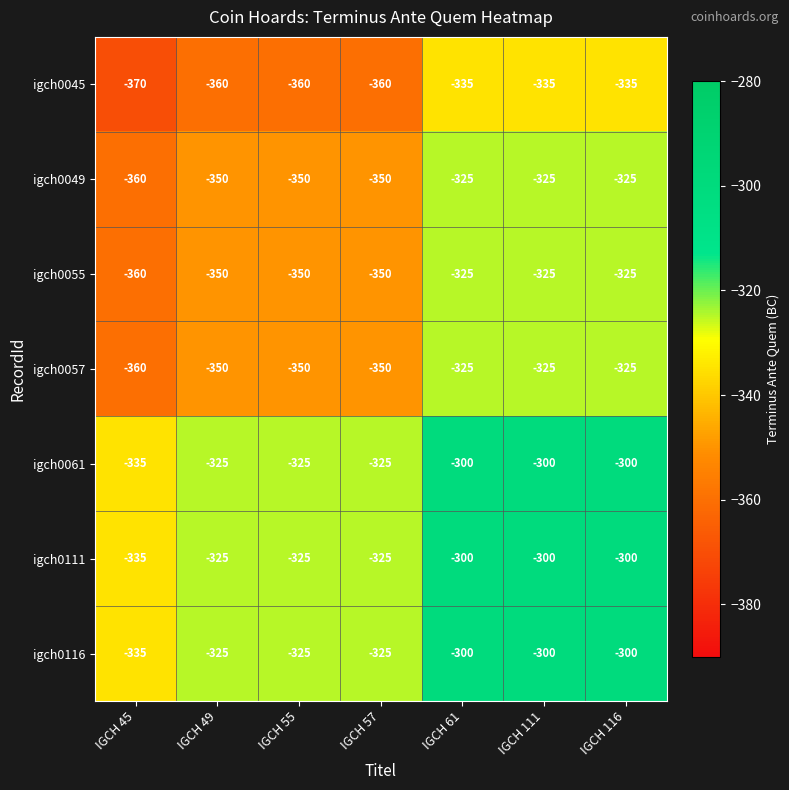

Count the igch0061 values in the range -325 to -300.

6